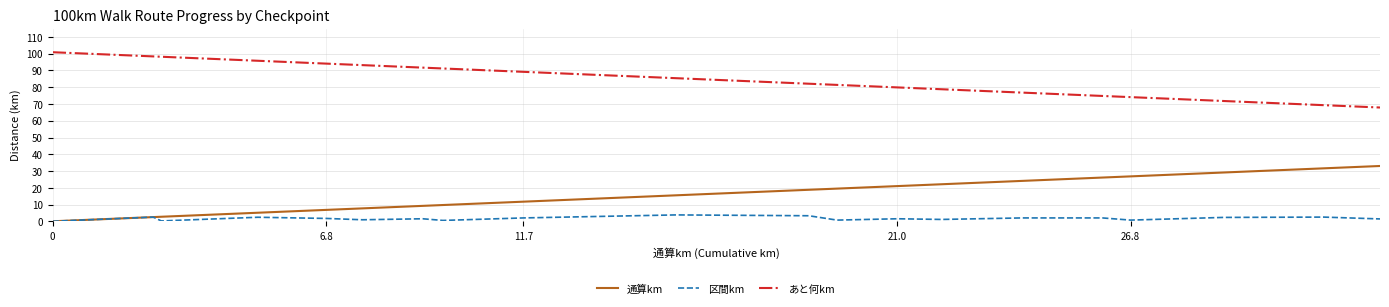

True or false: あと何km and 通算km intersect in this chart.

False